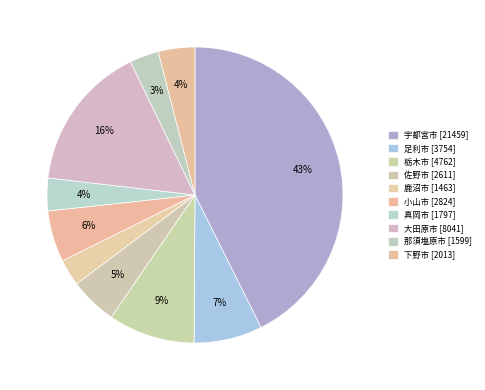

To the nearest percent, what percentage of the pie is 足利市?

7%